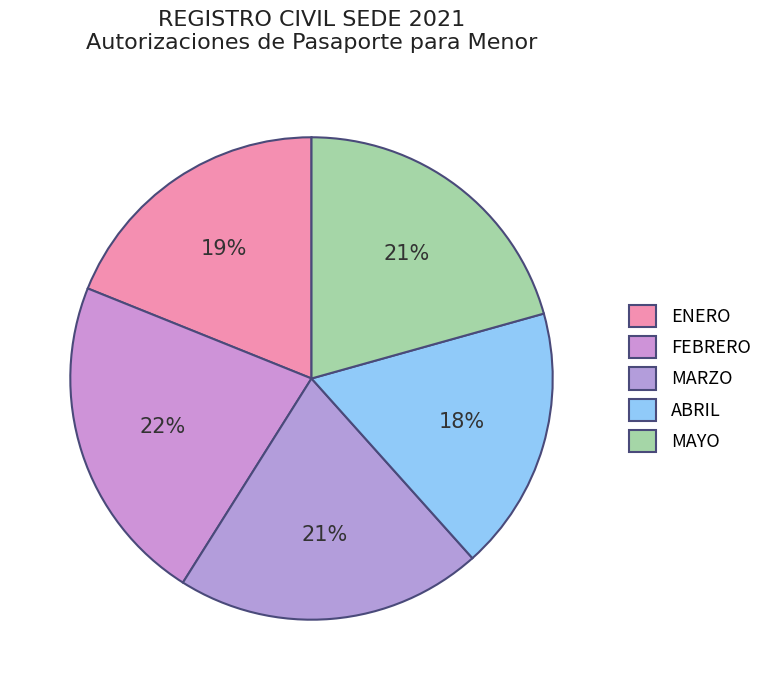

What percentage is the ENERO slice, to the nearest percent?

19%